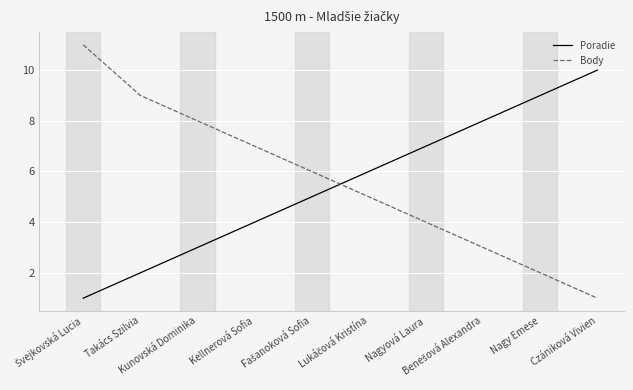

Which series has the widest spread of values?

Body